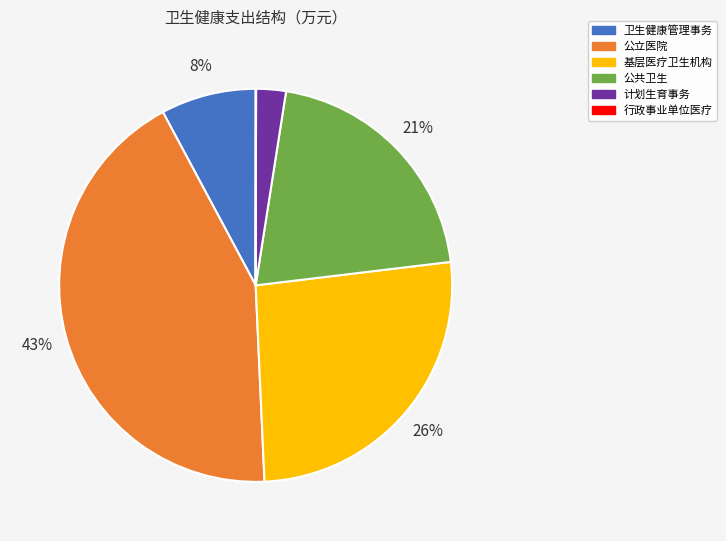

Which slice is the largest?

公立医院